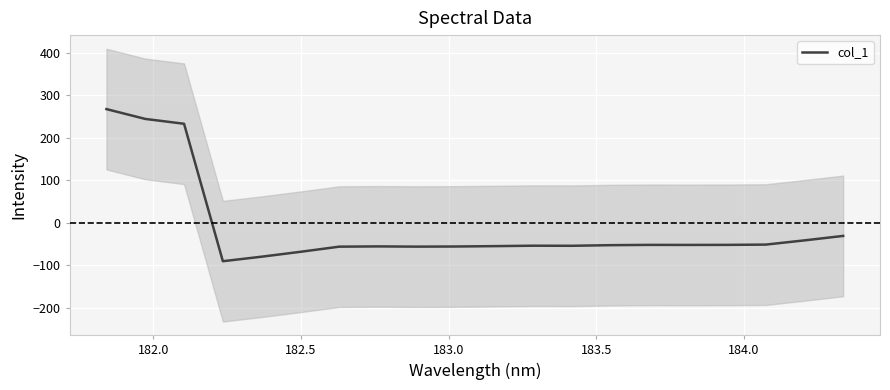

What is the maximum value for col_1?

267.8